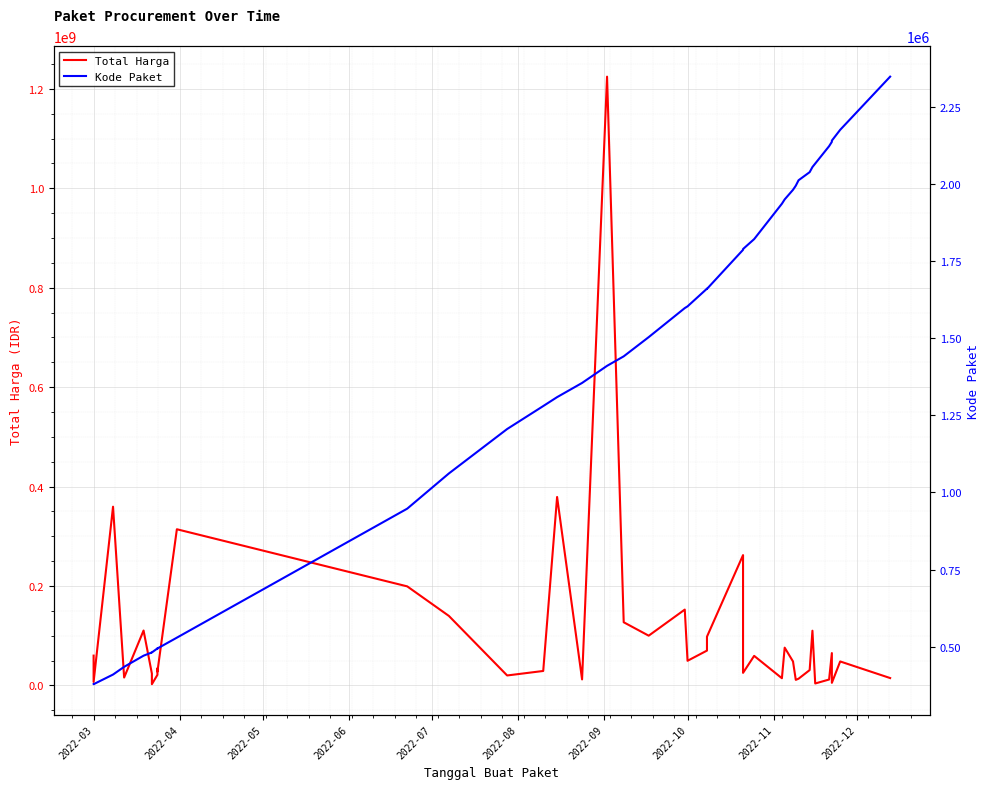

What is the difference between the second highest and minimum values in the Total Harga series?

376679250